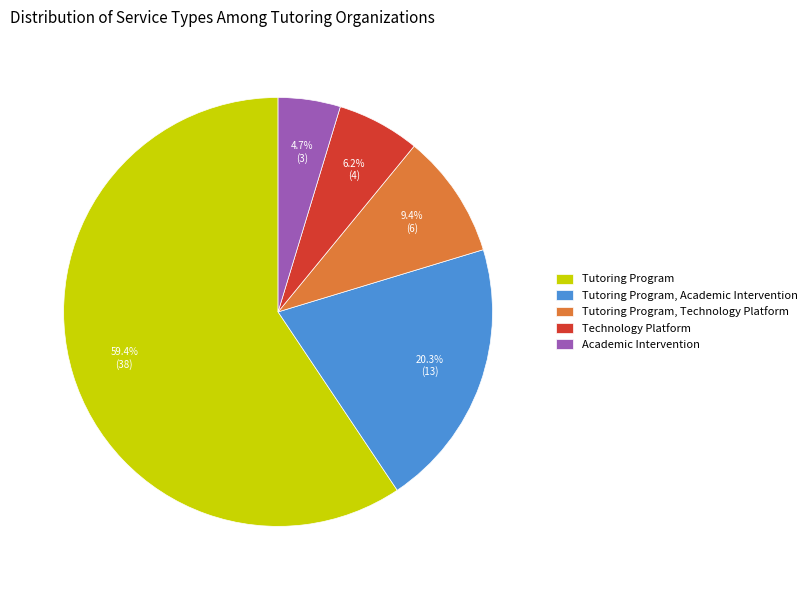

To the nearest percent, what percentage of the pie is Tutoring Program?

59%